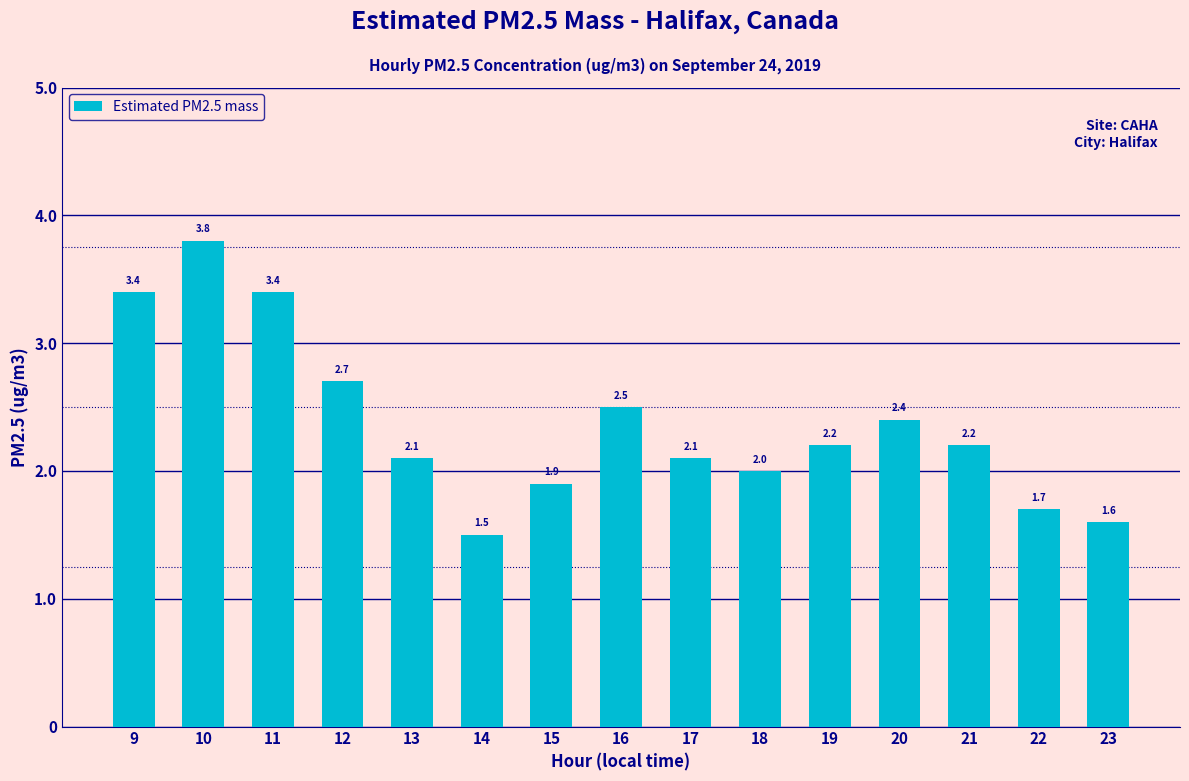

How many values are below 2?

4